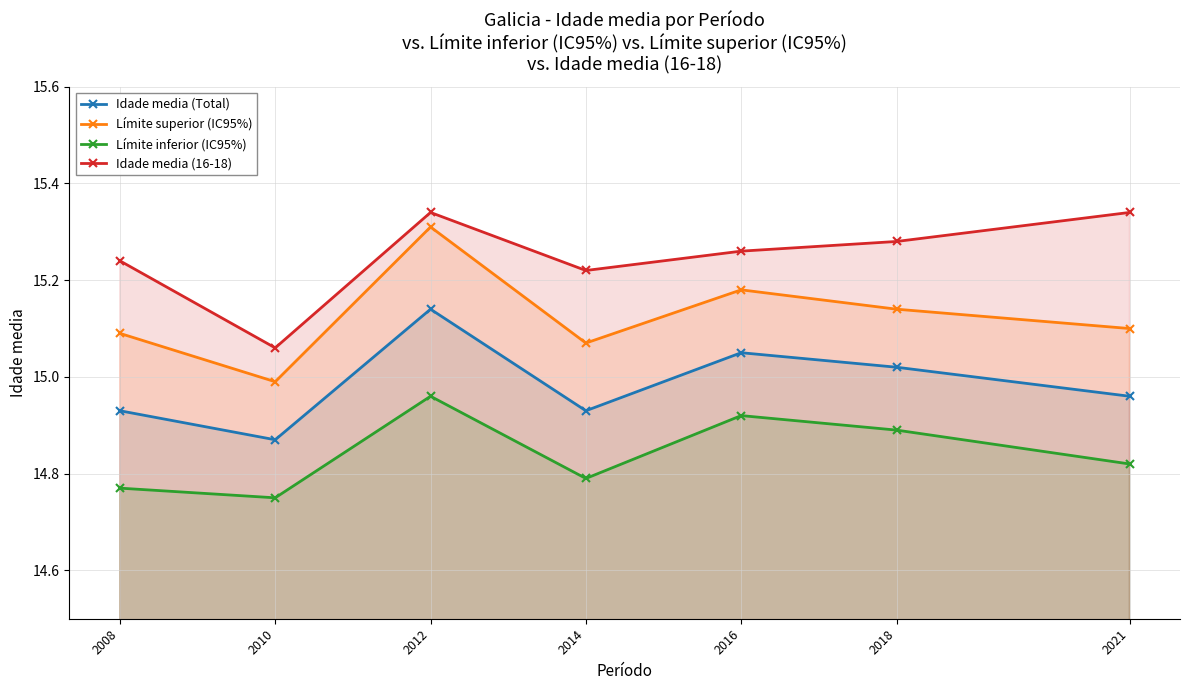

At which category is the sum across all series the highest?

2012